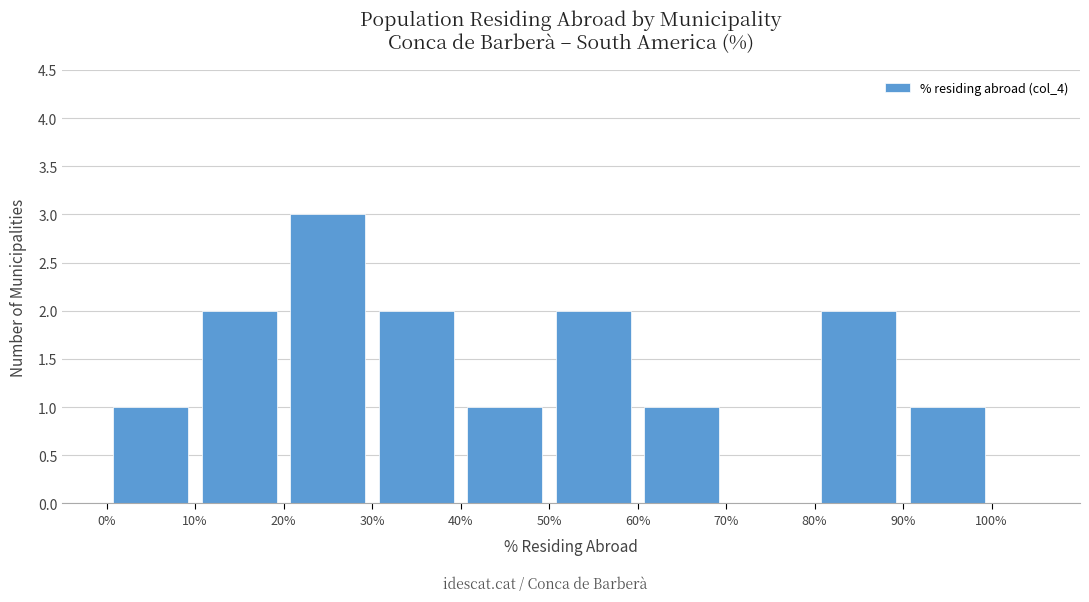

Reading left to right, transcribe this chart: for each bar, give the range it covers on the x-axis and its height. The values are not printed on the chart, so give them approximately, as read against the axis.

0% to 10%: 1
10% to 20%: 2
20% to 30%: 3
30% to 40%: 2
40% to 50%: 1
50% to 60%: 2
60% to 70%: 1
70% to 80%: 0
80% to 90%: 2
90% to 100%: 1